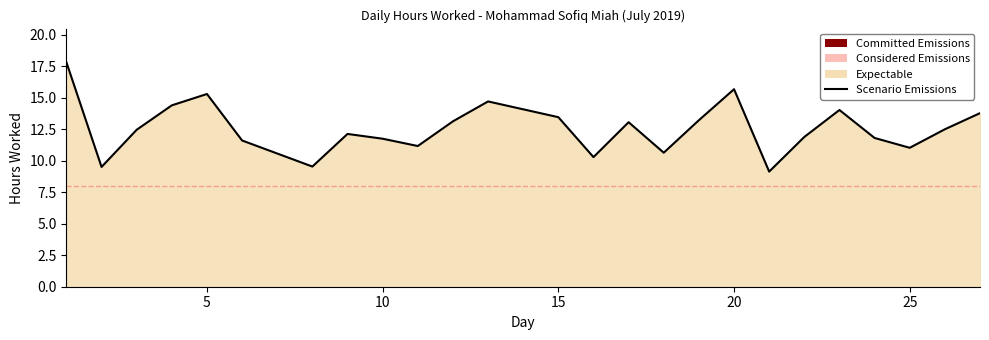

What is the difference between the maximum and minimum values?

8.7